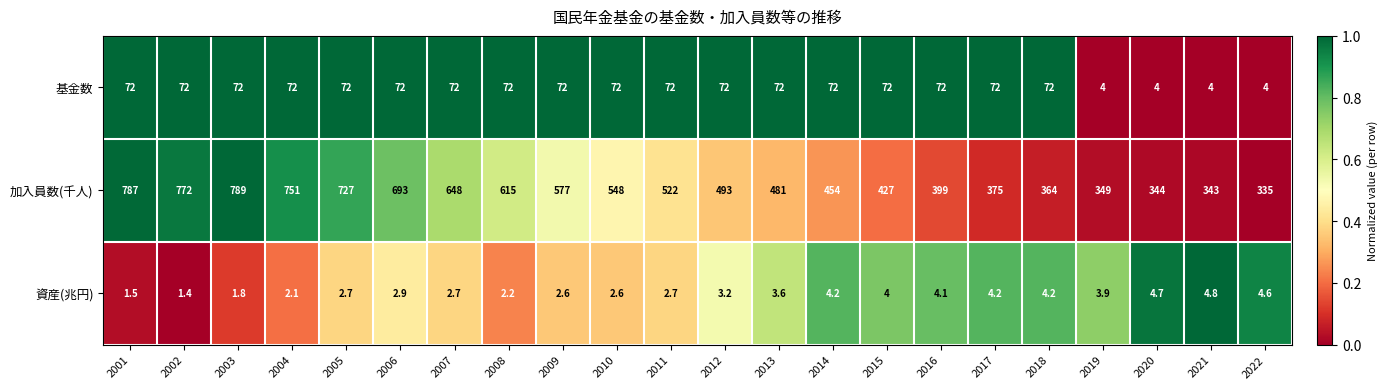

The value of 資産(兆円) at 2017 is 4.2. True or false?

True